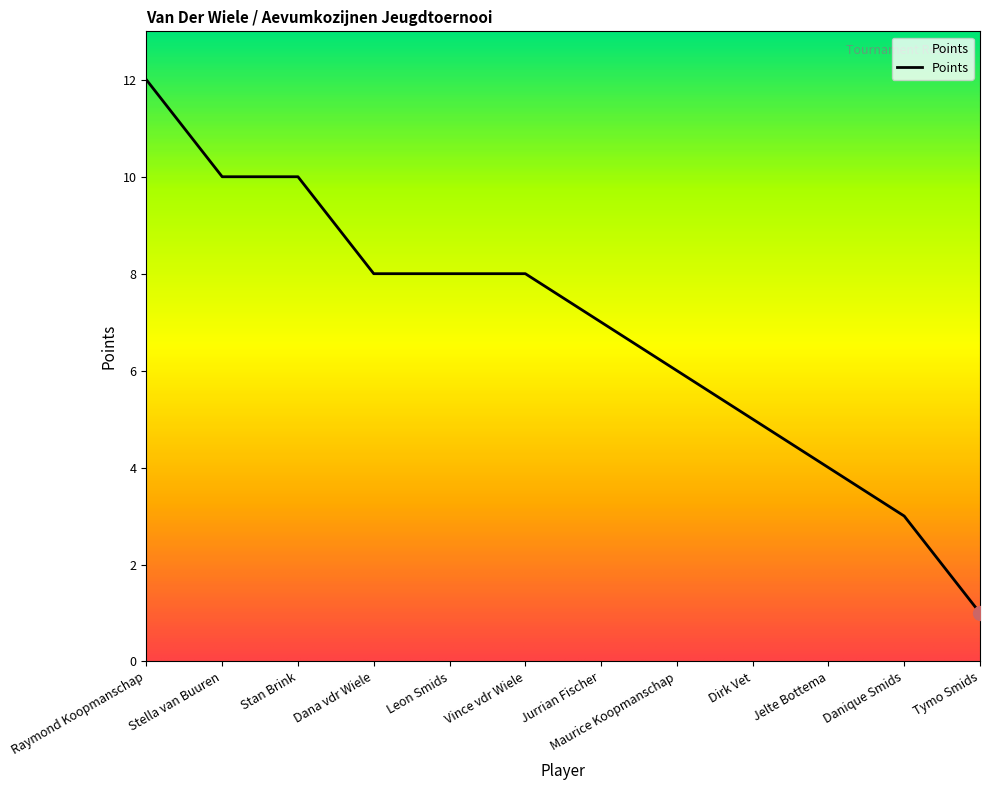

The chart shows a value of 8 at Leon Smids. True or false?

True